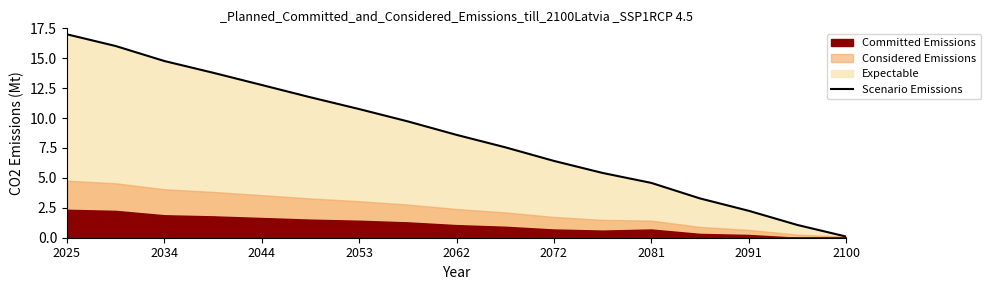

Reading left to right, transcribe all the data shown in this chart.

17.0	16.0	14.8	13.8	12.8	11.7	10.8	9.7	8.6	7.6	6.4	5.4	4.6	3.3	2.3	1.1	0.1